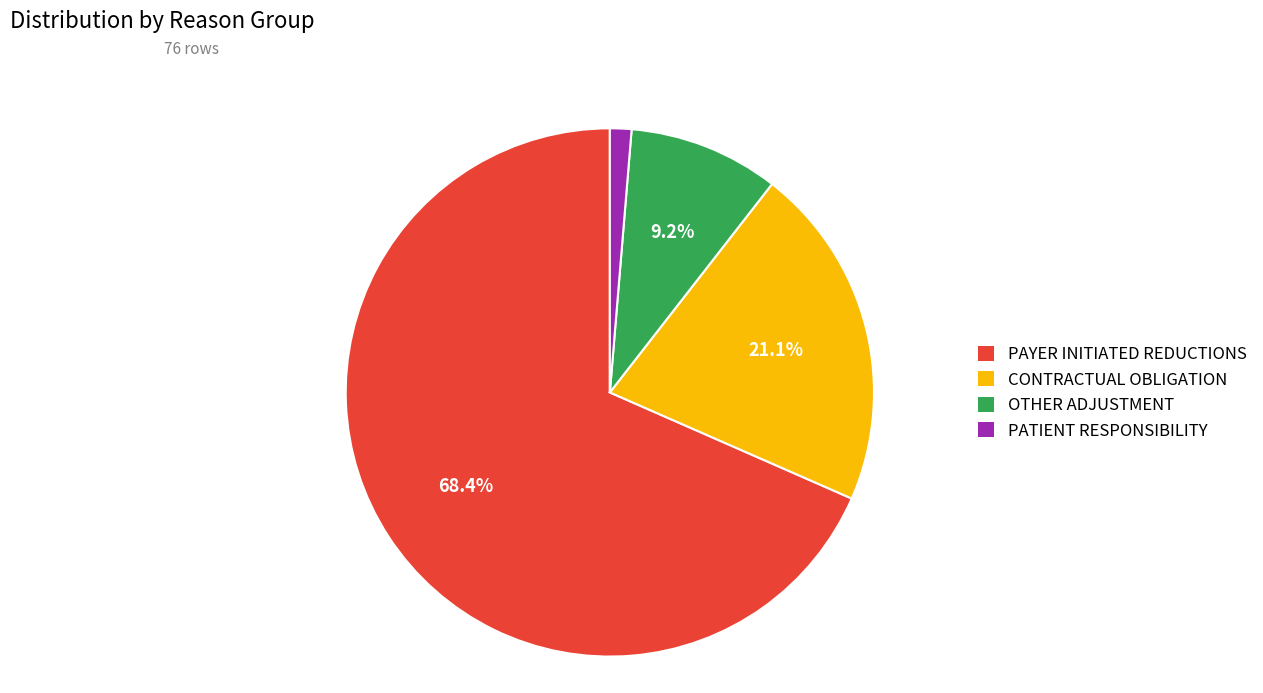

To the nearest percent, what is the difference between the largest and smallest slice percentages?

67%